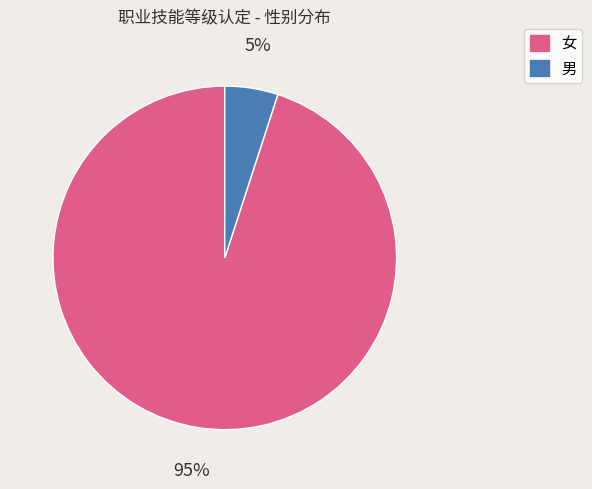

What is the largest slice in the pie chart?

女